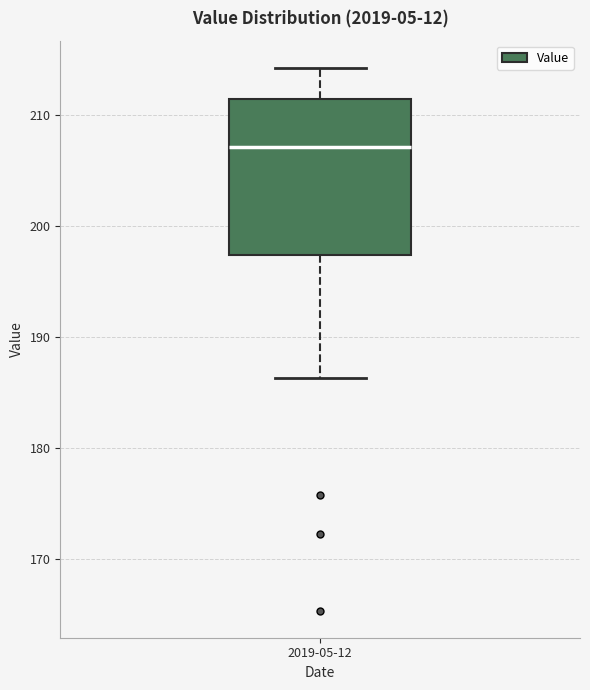

Transcribe this box plot: give where the median line is, the range the box spans, and where the two whiskers end, as read against the y-axis. The values are not printed on the chart, so give them approximately, as read against the axis.

median 207, box 197 to 211, whiskers 186 to 214